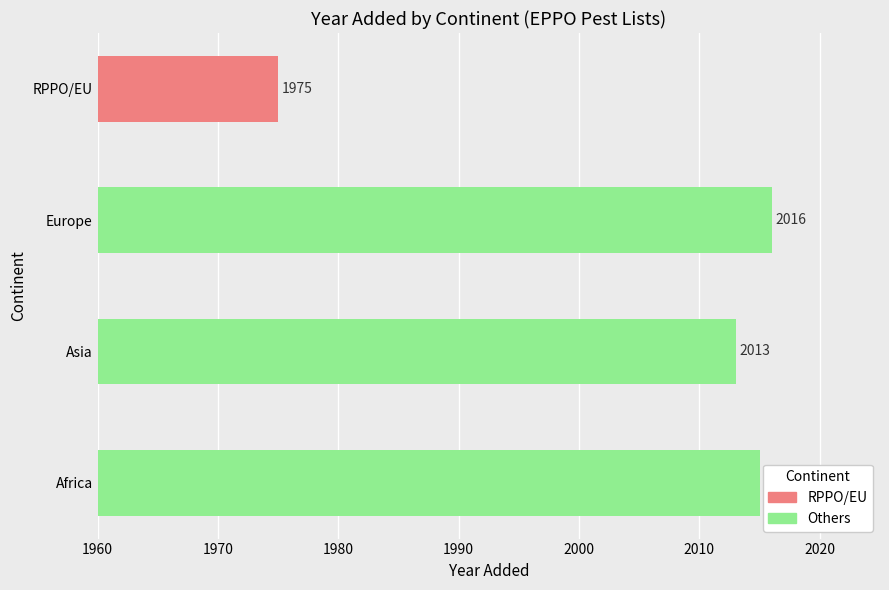

What position from the right is Africa?

4